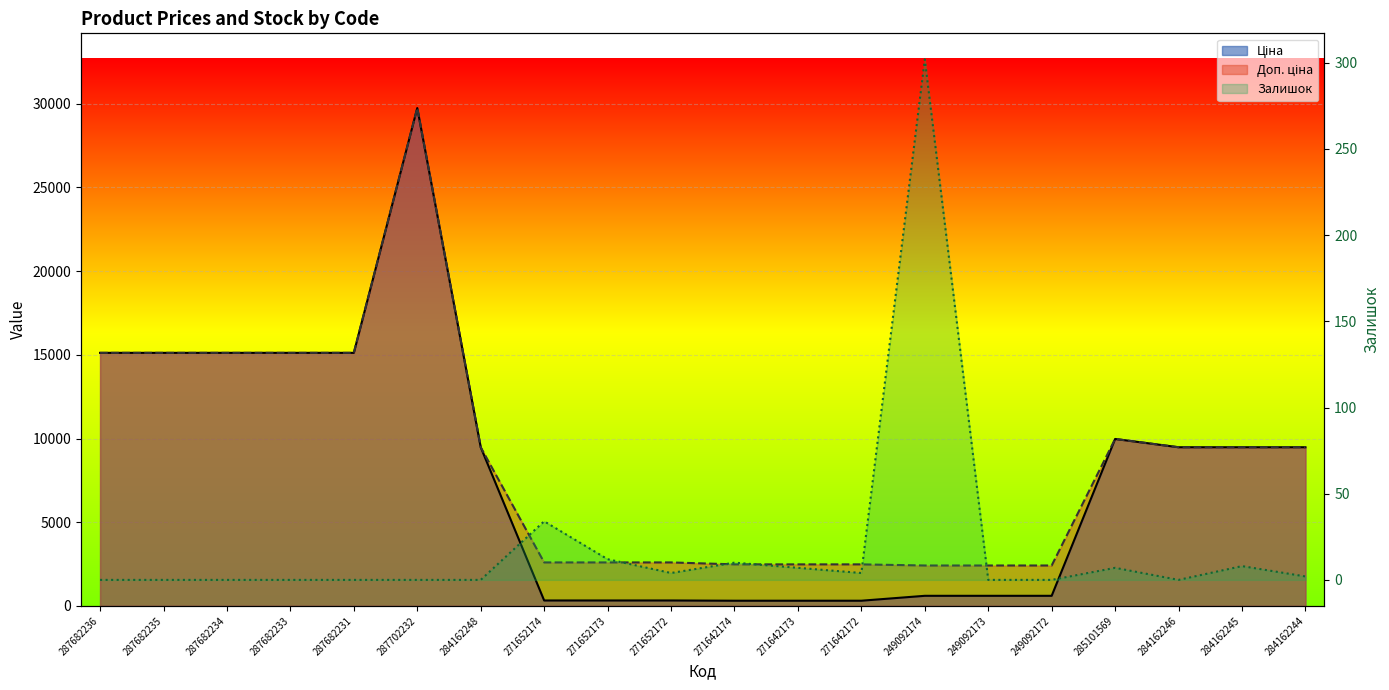

True or false: Доп. ціна and Залишок cross at least once.

False